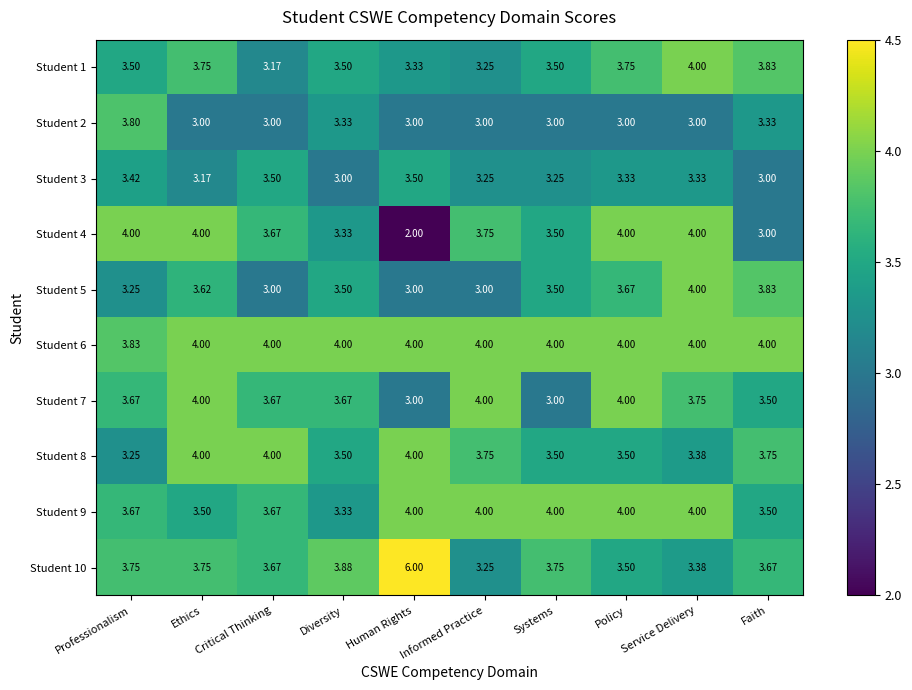

Which label corresponds to the largest value in the chart?

Human Rights